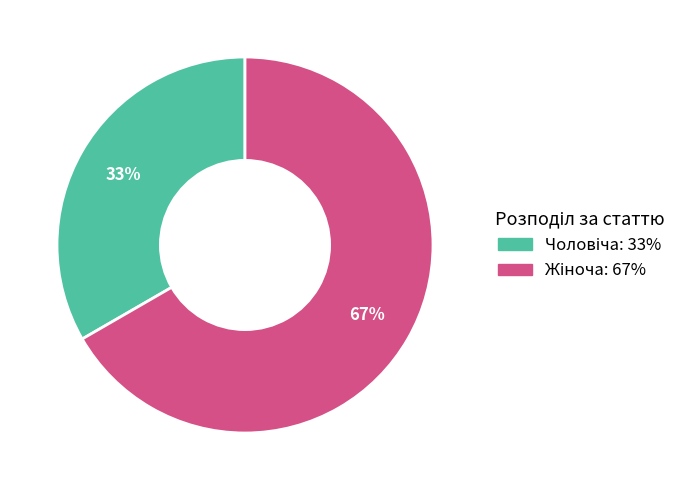

How many slices are in this pie chart?

2